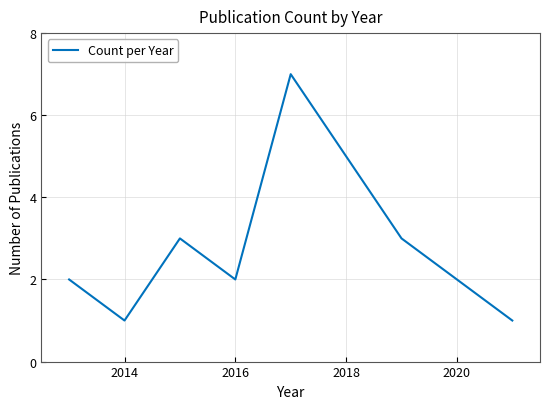

How many interior local valleys (lower than both neighbors) does the data have?

2